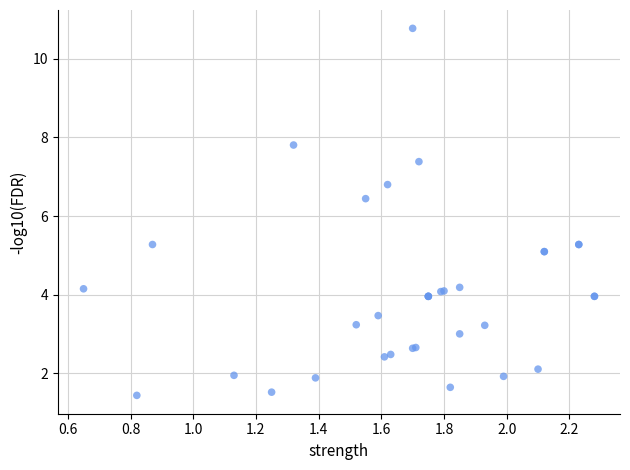

What Y value in the scatter plot is closest to 6?

6.4